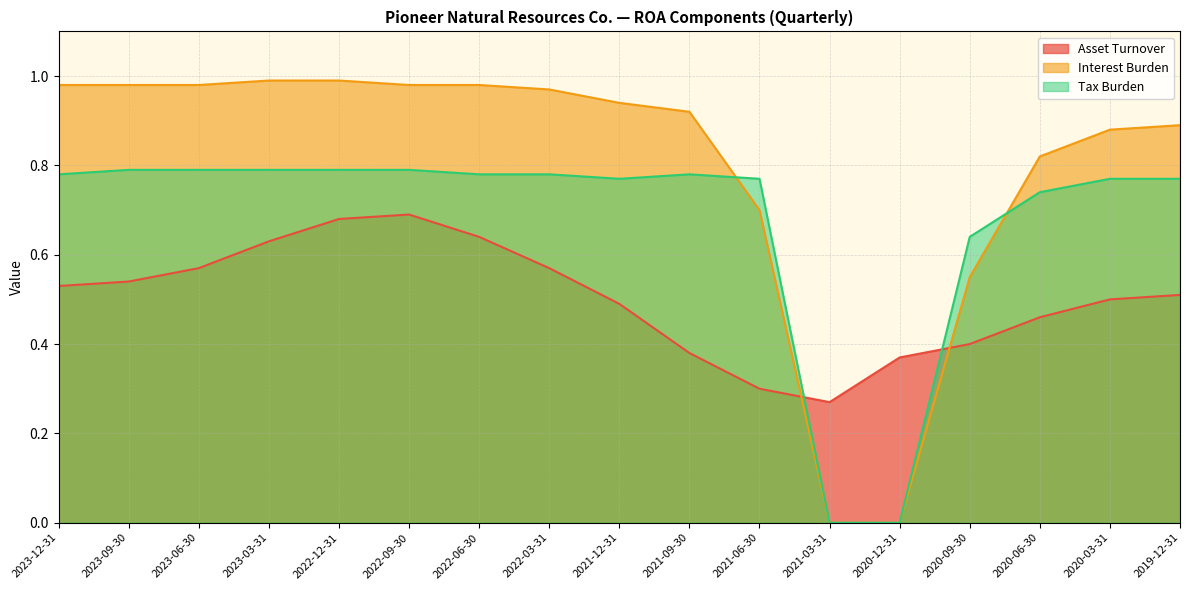

How many times do Interest Burden and Asset Turnover cross each other?

2